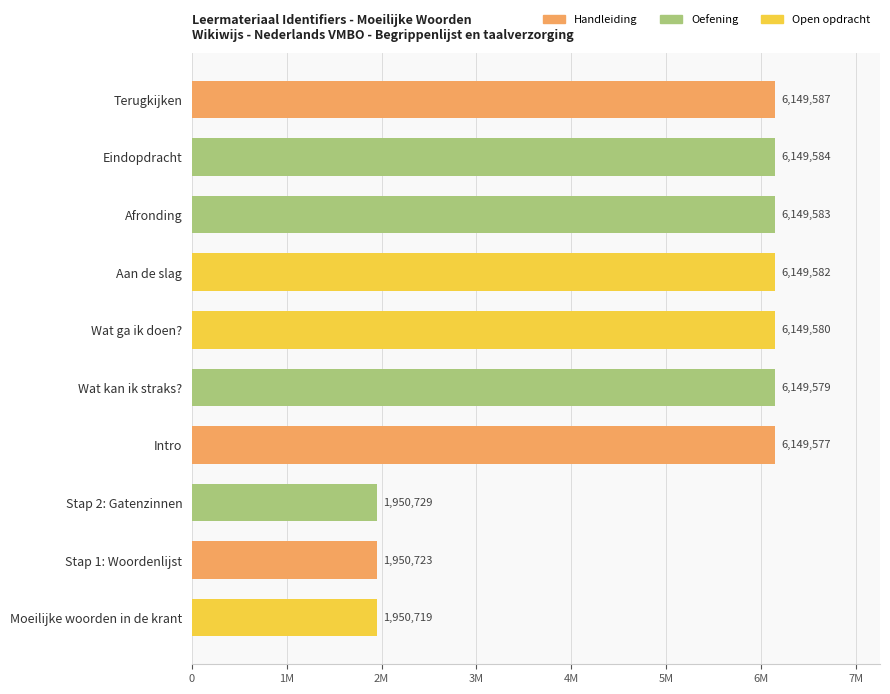

List the labels in order of value, largest first.

Terugkijken, Eindopdracht, Afronding, Aan de slag, Wat ga ik doen?, Wat kan ik straks?, Intro, Stap 2: Gatenzinnen, Stap 1: Woordenlijst, Moeilijke woorden in de krant